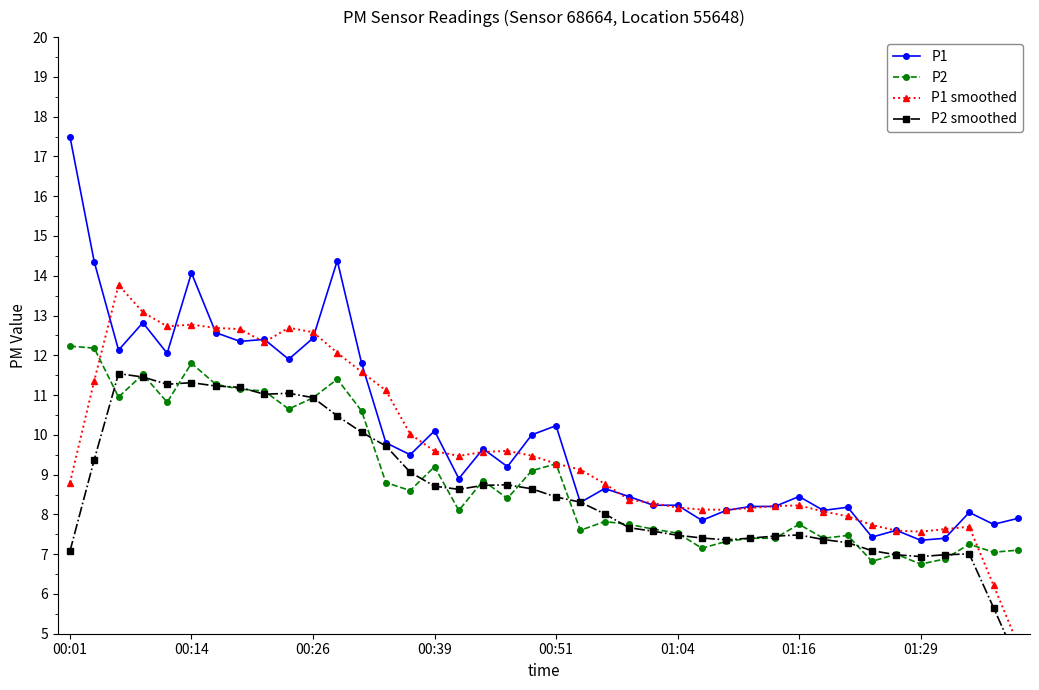

Where is P1 smoothed nearest to the value 9?

21